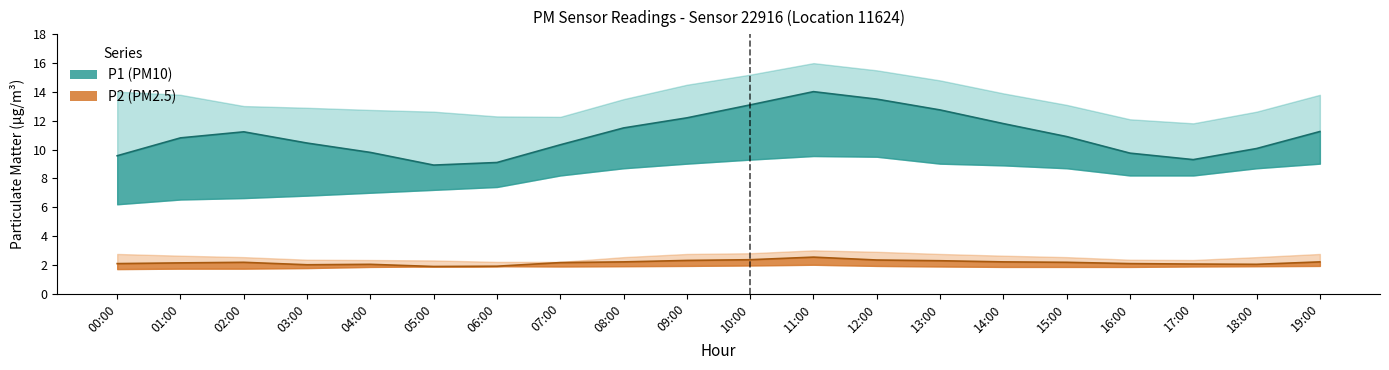

True or false: P1 and P2 intersect in this chart.

False